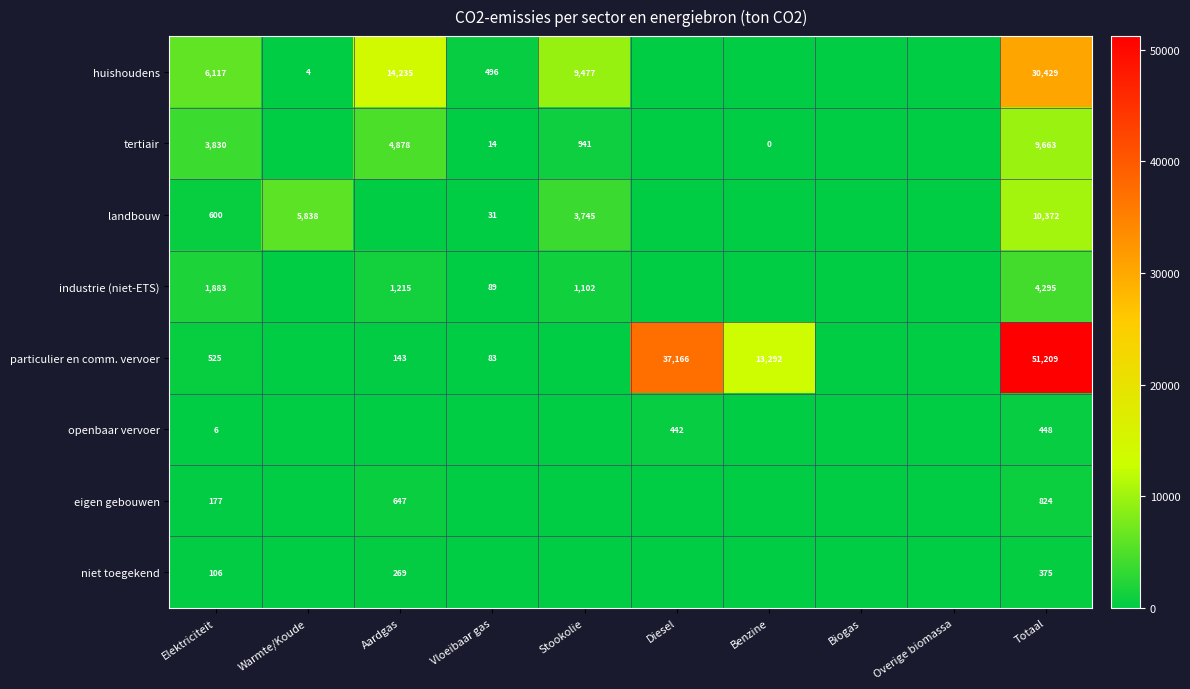

Is it true that niet toegekend equals 418 at Aardgas?

False